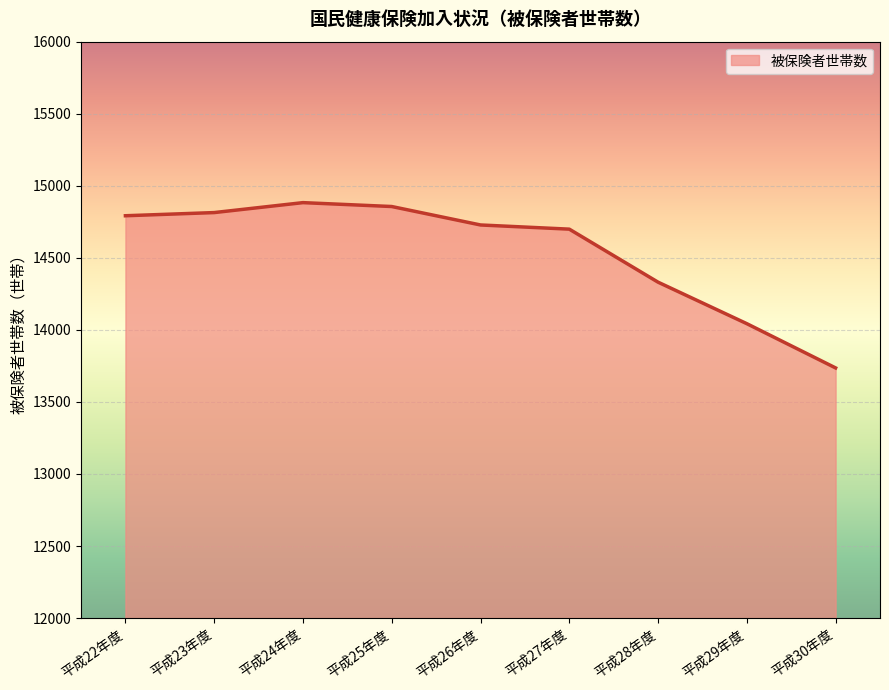

Is it true that the value at 平成25年度 is 14856?

True